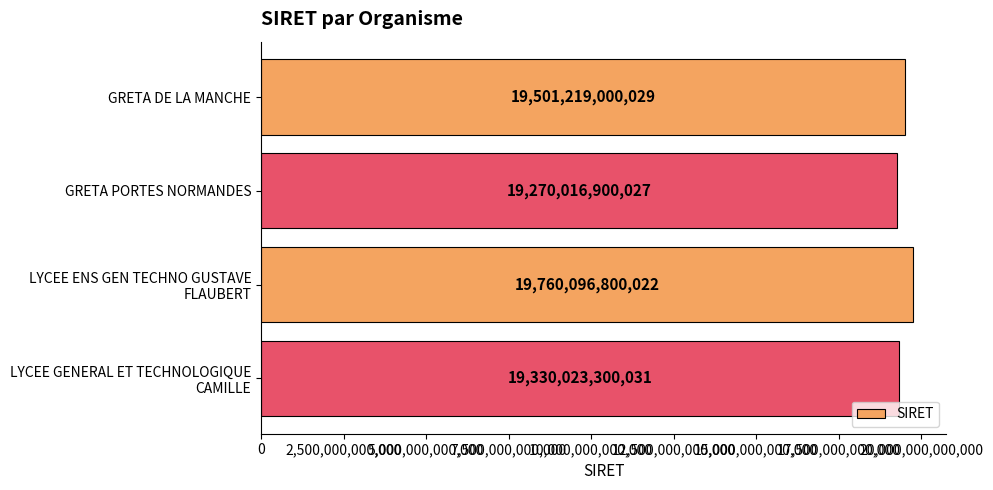

Between GRETA PORTES NORMANDES and GRETA DE LA MANCHE, which is larger?

GRETA DE LA MANCHE